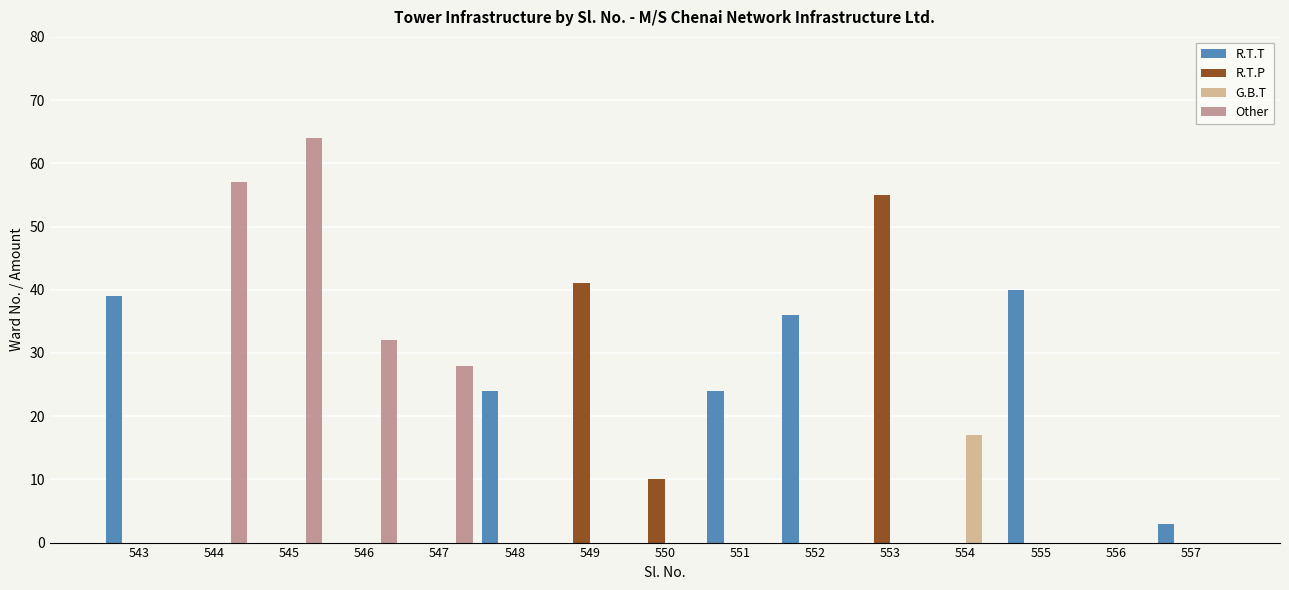

What is the sum of all R.T.T values?

166